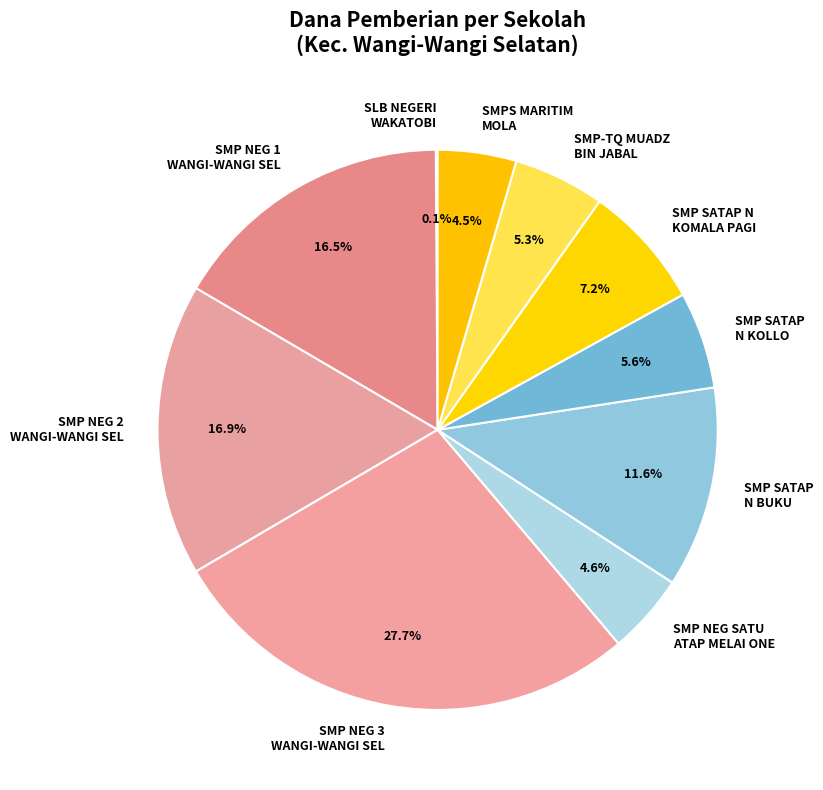

Is there a majority slice in this chart?

No